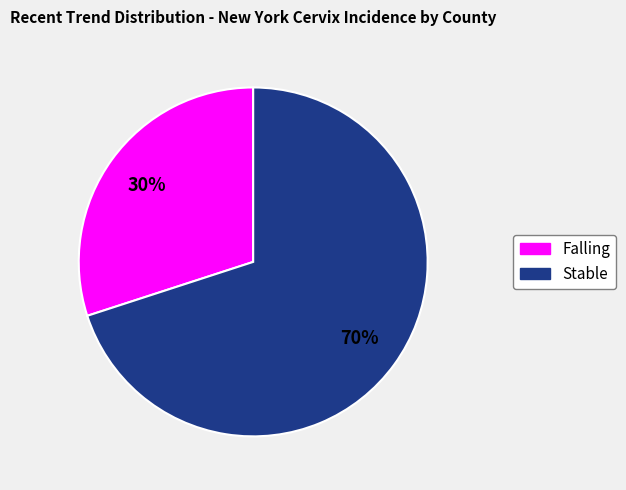

To the nearest percent, what is the difference between the largest and smallest slice percentages?

40%